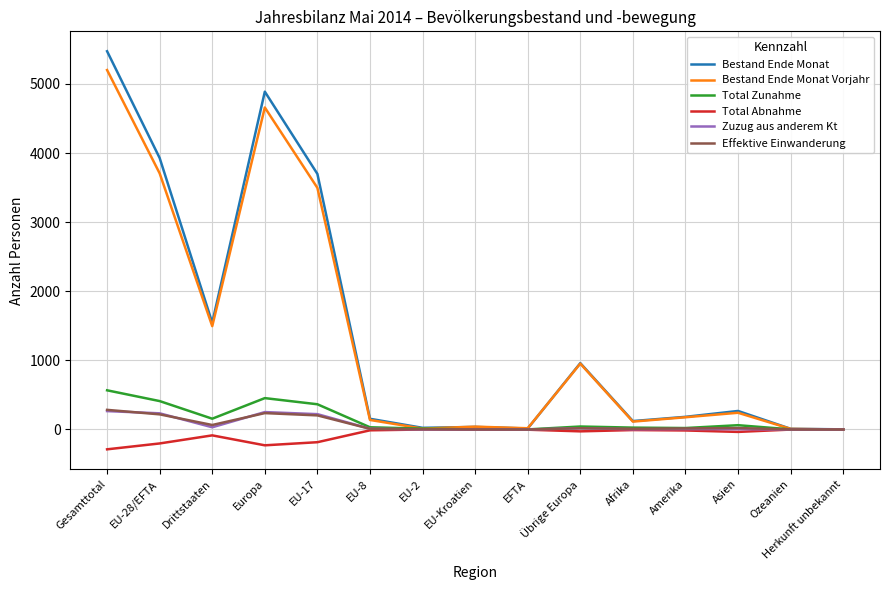

The value of Bestand Ende Monat at Übrige Europa is 197. True or false?

False